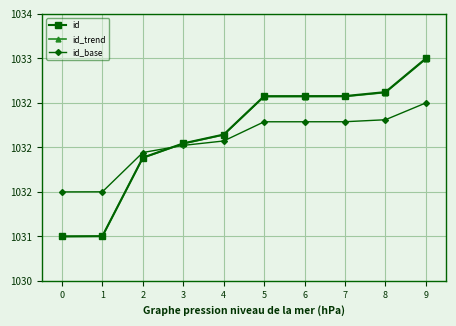

Is this an area chart (filled region under the line)?

No